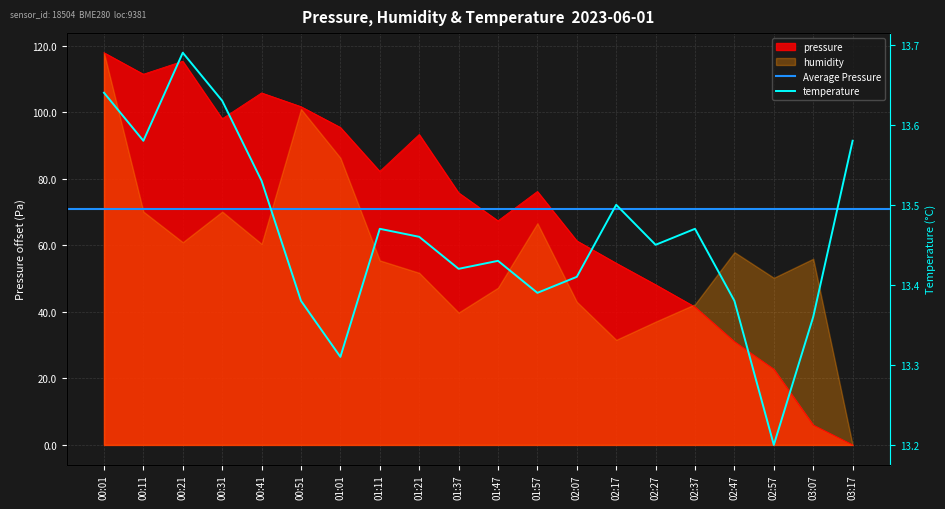

How many positive values does the pressure series have?

19